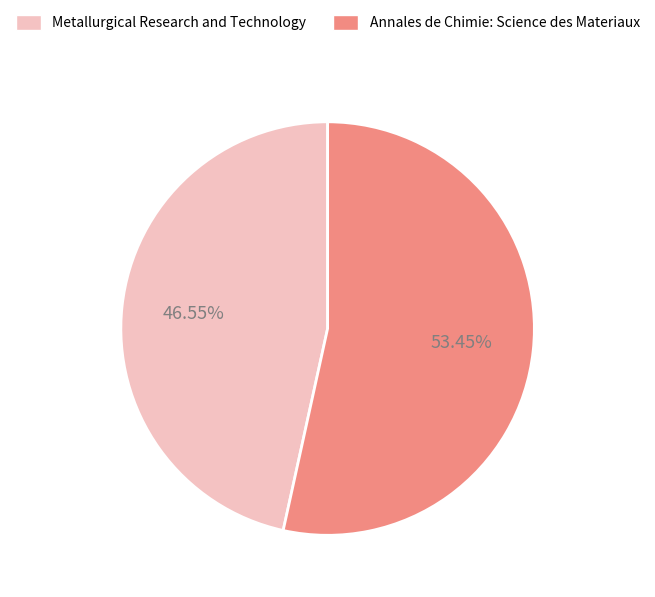

How many slices are in this pie chart?

2